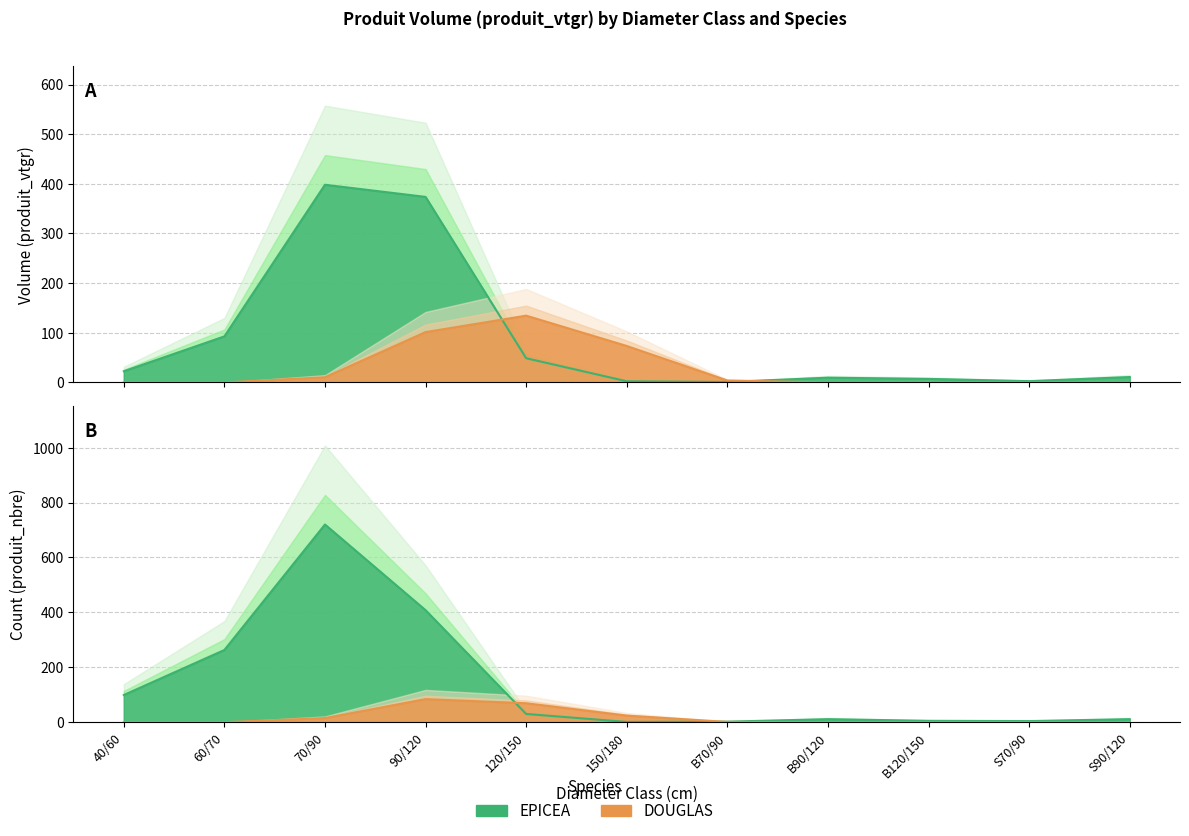

The value of EPICEA at B70/90 is 1.3. True or false?

False